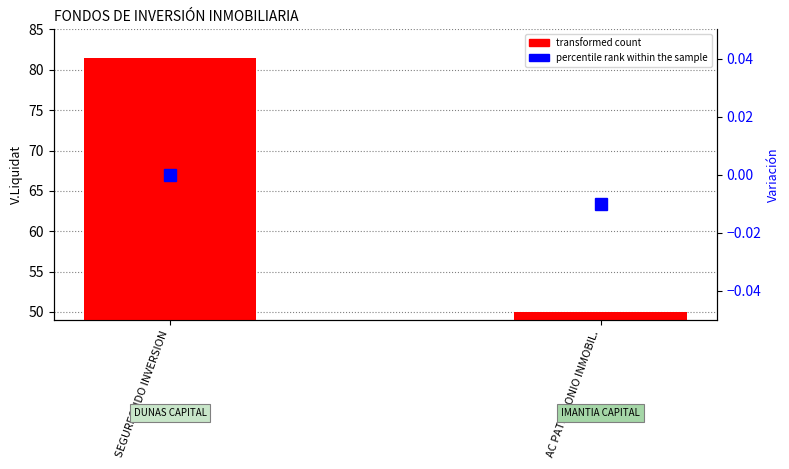

Are the bars horizontal?

No